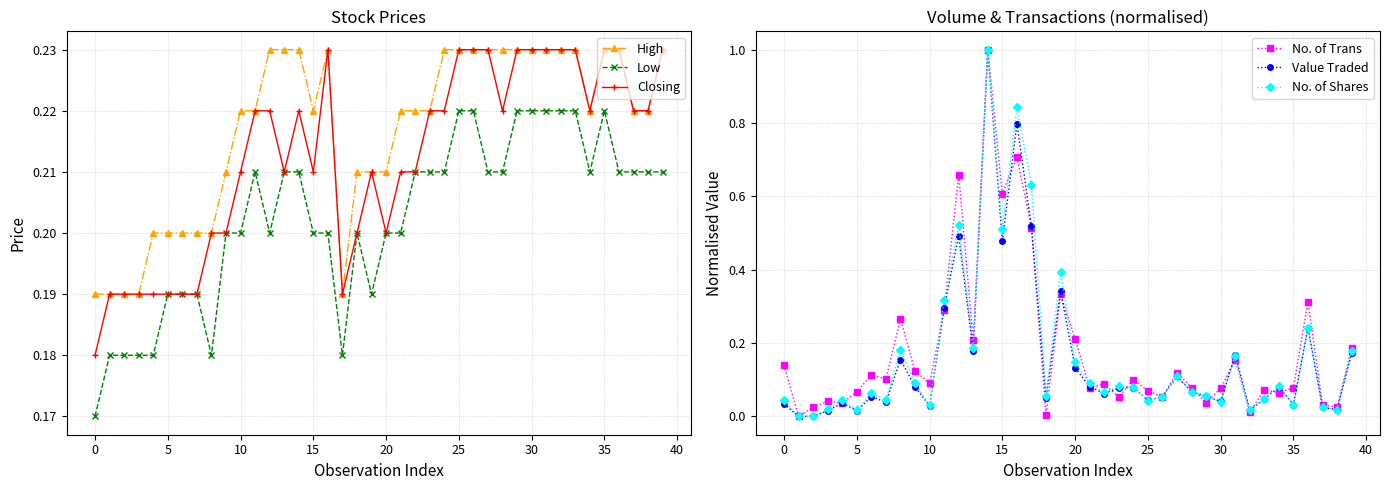

True or false: Low and High cross at least once.

False